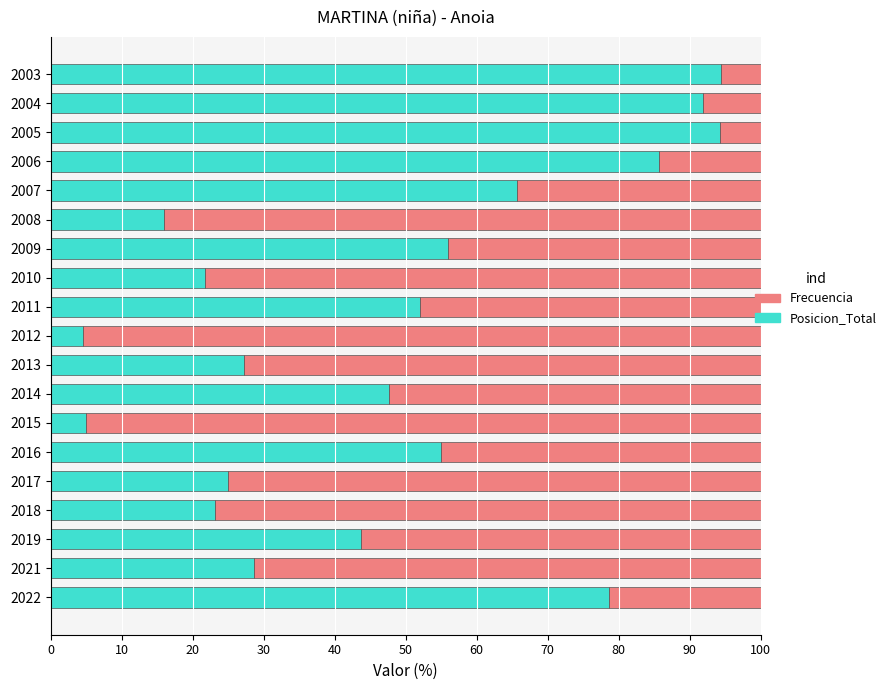

What is the average value of the Posicion_Total series?

48.2